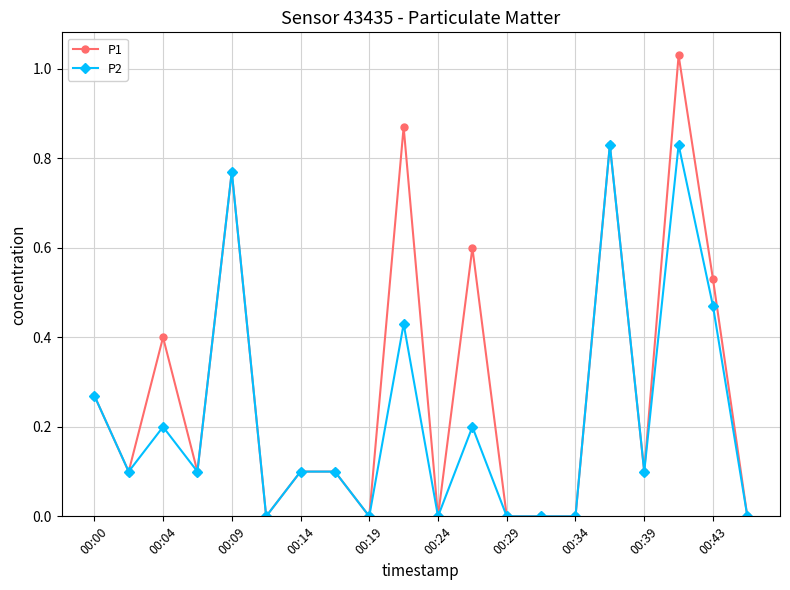

Which series has the largest total across all categories?

P1